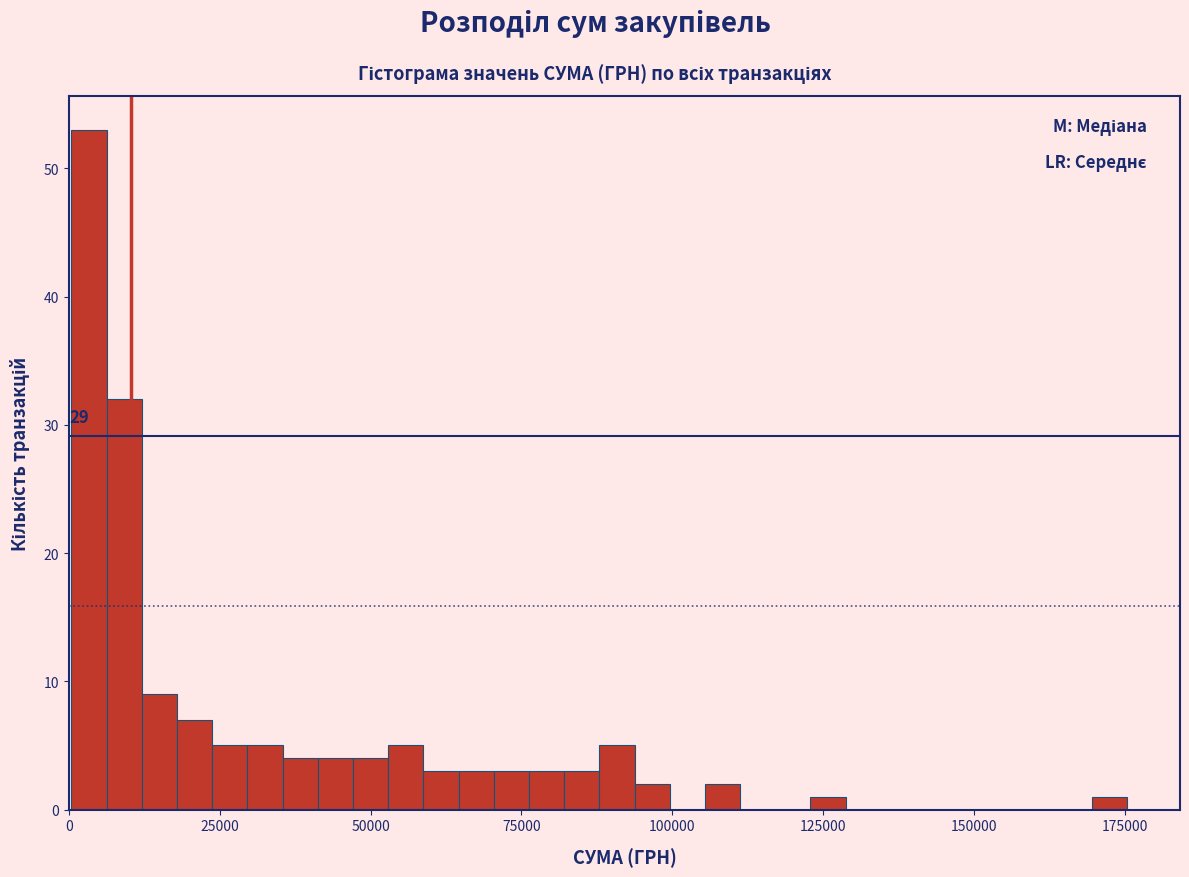

Around what value on the x-axis is the tallest bar? Give the approximate position of its centre, as read against the axis.

5000